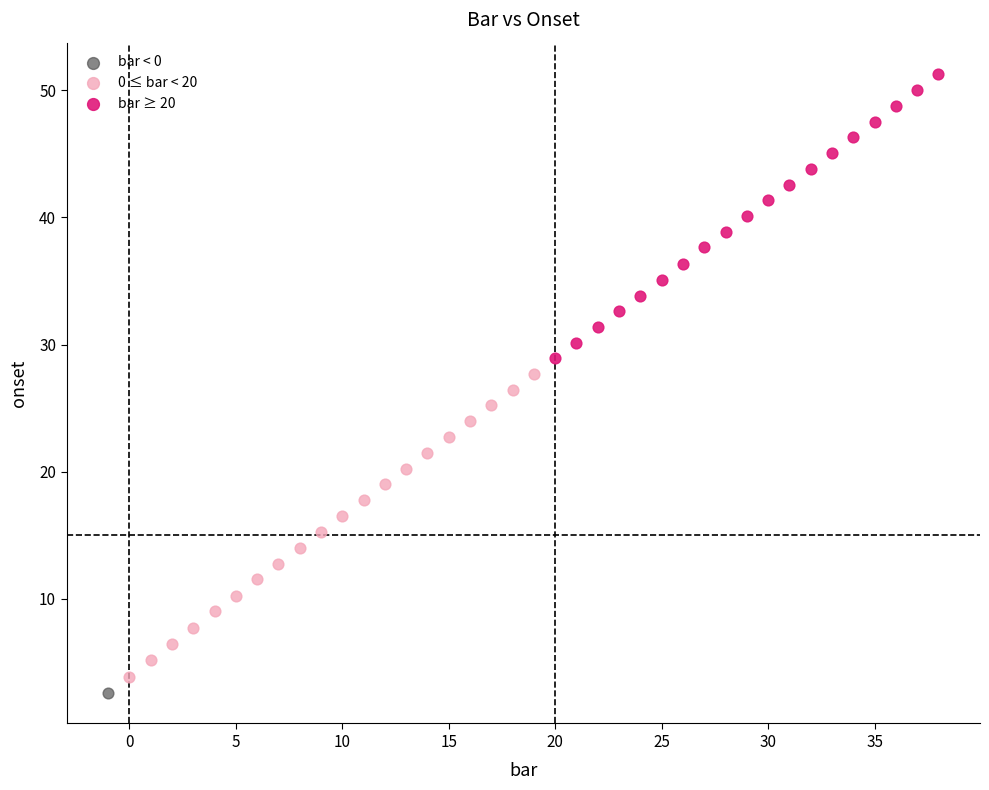

What are all the series names shown in the legend?

bar < 0, 0 ≤ bar < 20, bar ≥ 20